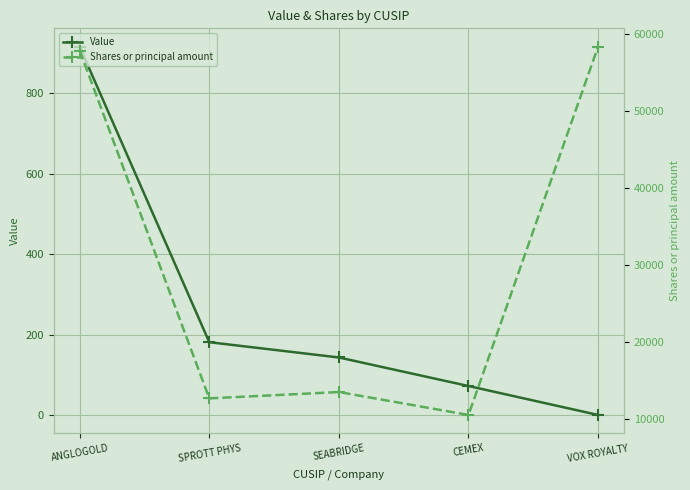

At VOX ROYALTY, list the series in order from smallest to largest.

Value, Shares or principal amount